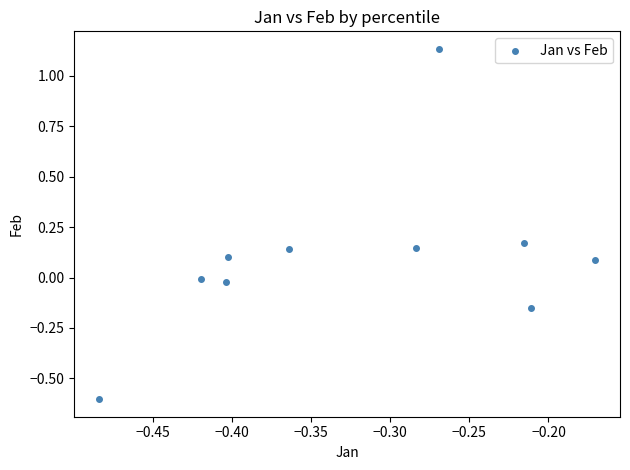

What is the range of Y values (max minus min)?

1.7